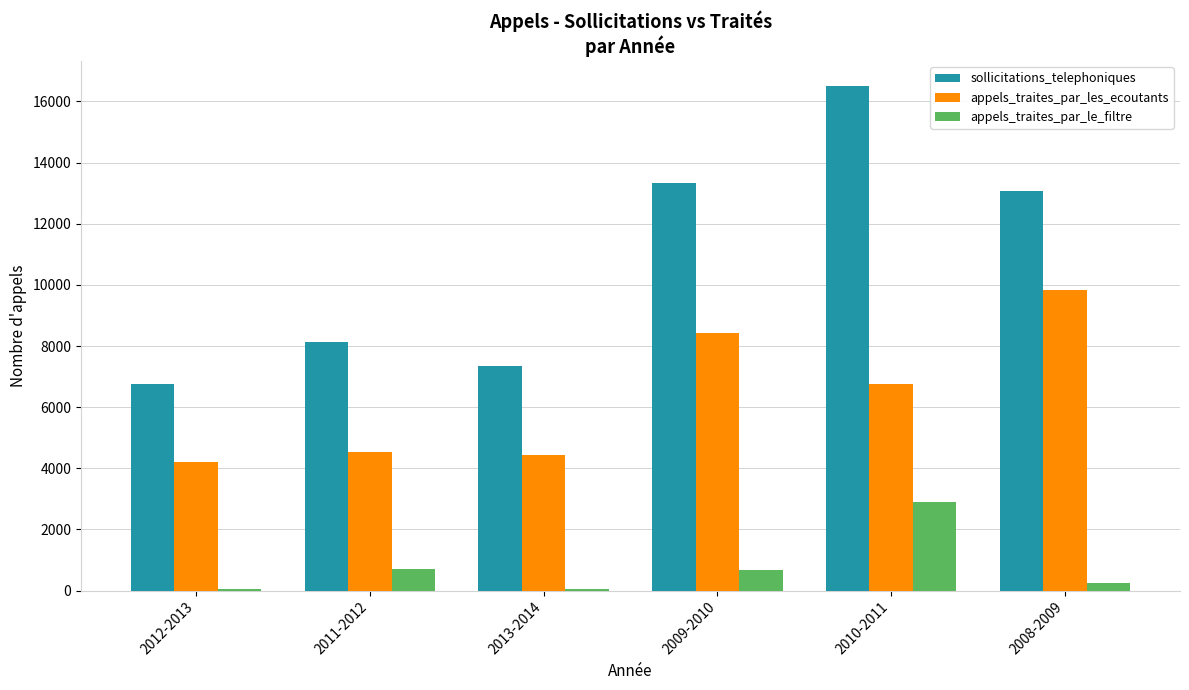

What is the sum of all appels_traites_par_les_ecoutants values?

38163